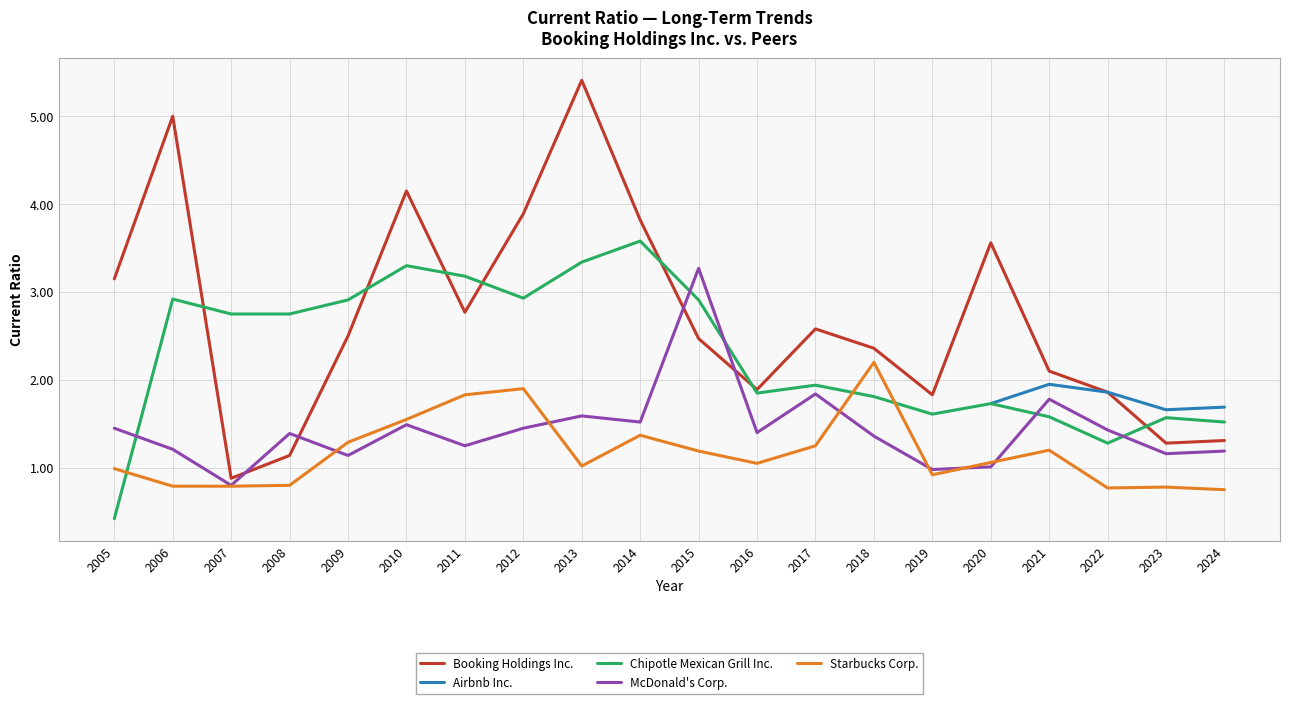

How many interior local peaks does the Starbucks Corp. series have?

5